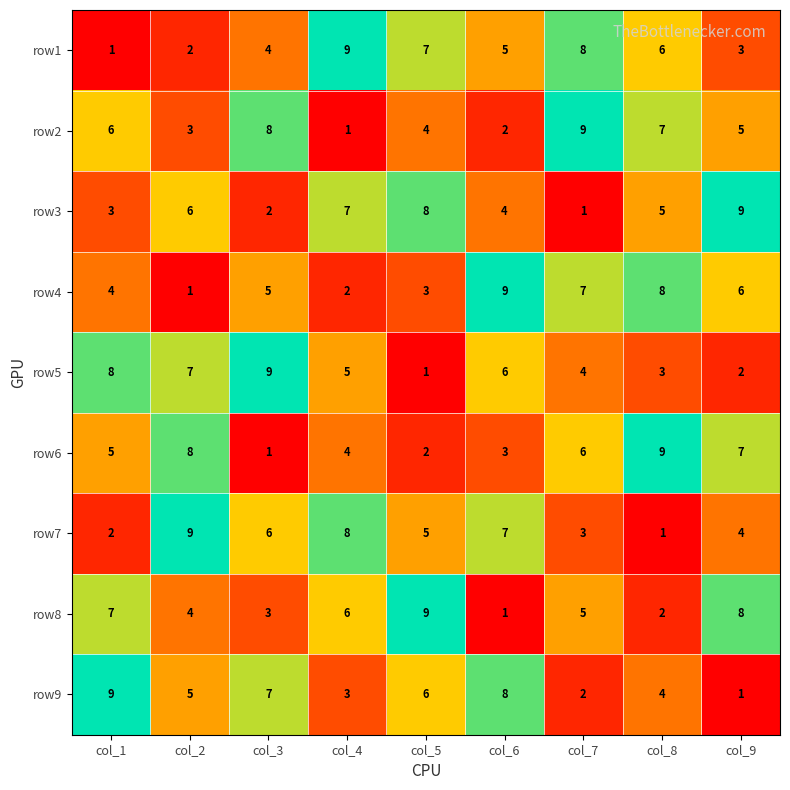

What is the total value across all series at col_8?

45